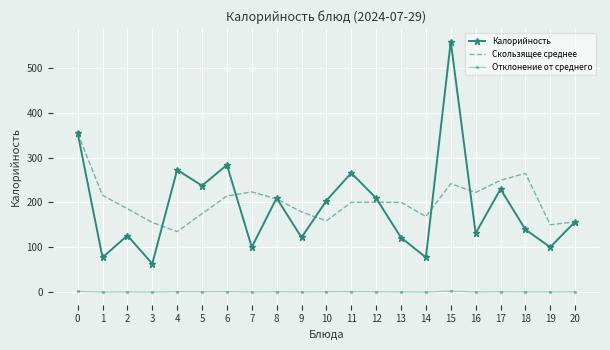

Is the value of Калорийность at 1 greater than the value of Отклонение от среднего at 19?

Yes